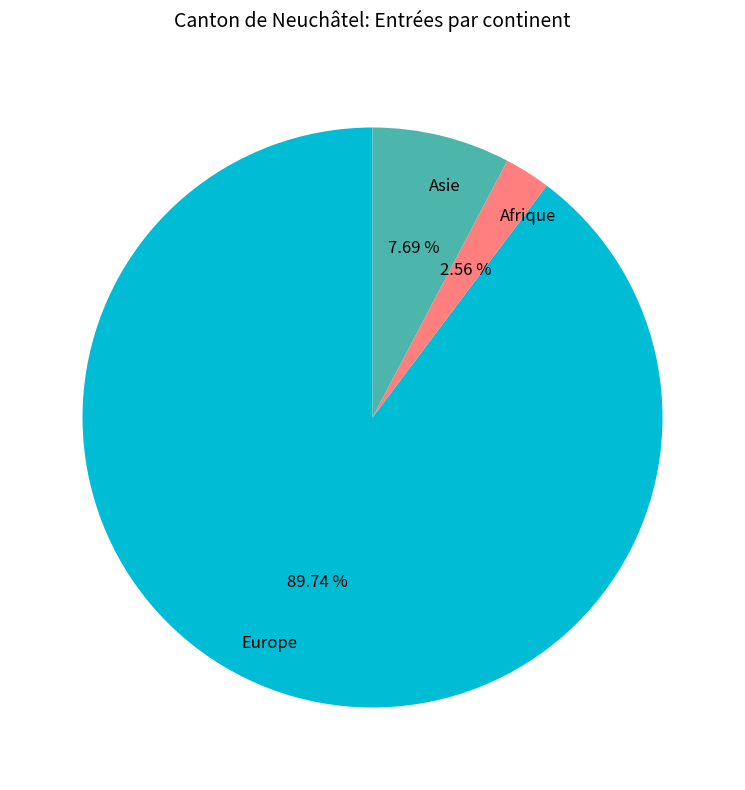

Between Europe and Asie, which is larger?

Europe